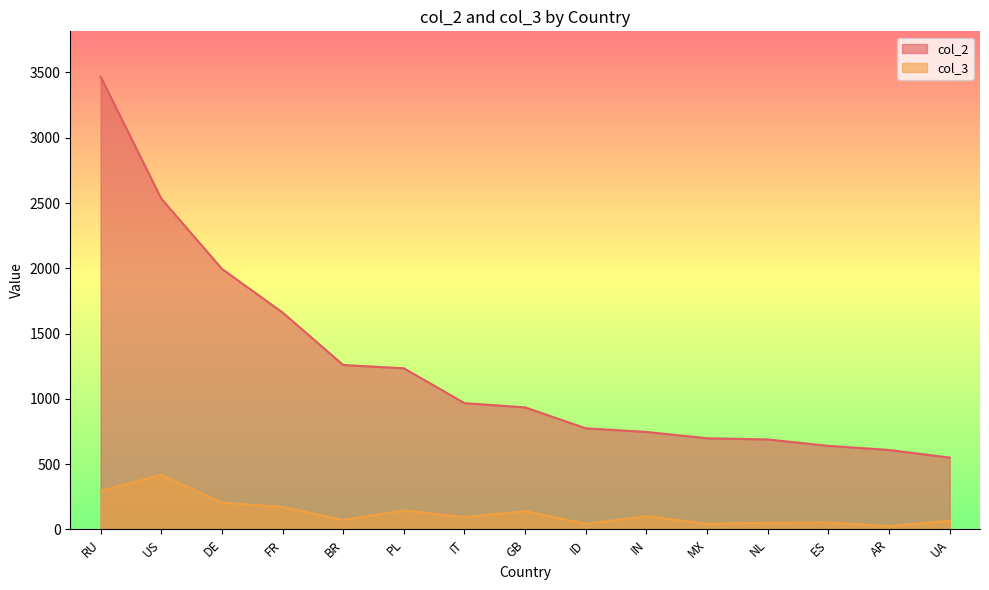

What position from the left is UA?

15